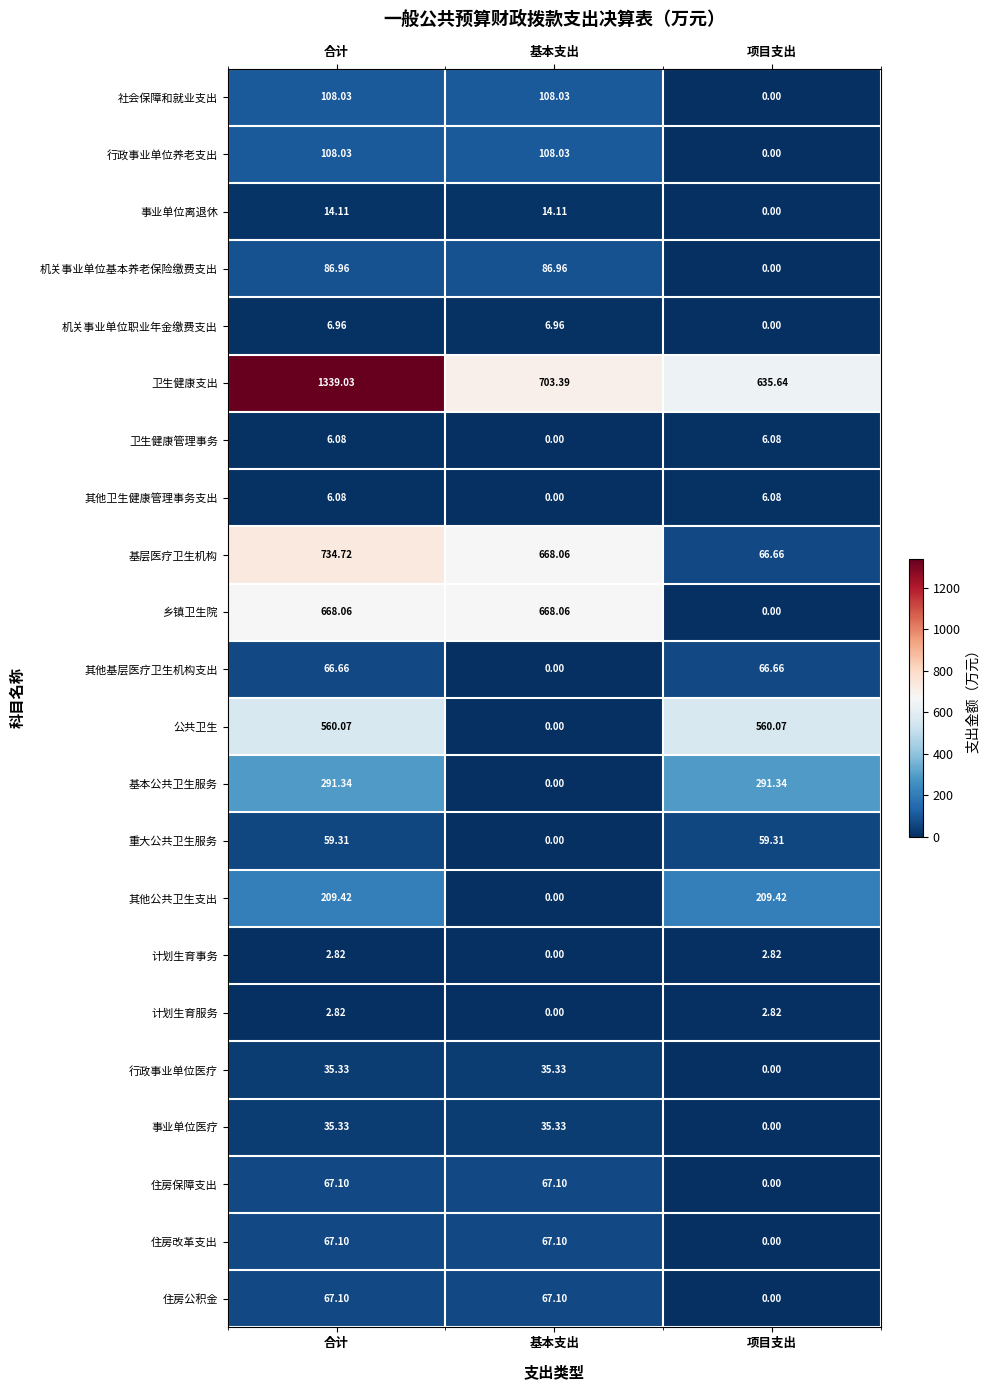

At which label does 其他公共卫生支出 first exceed 209?

合计